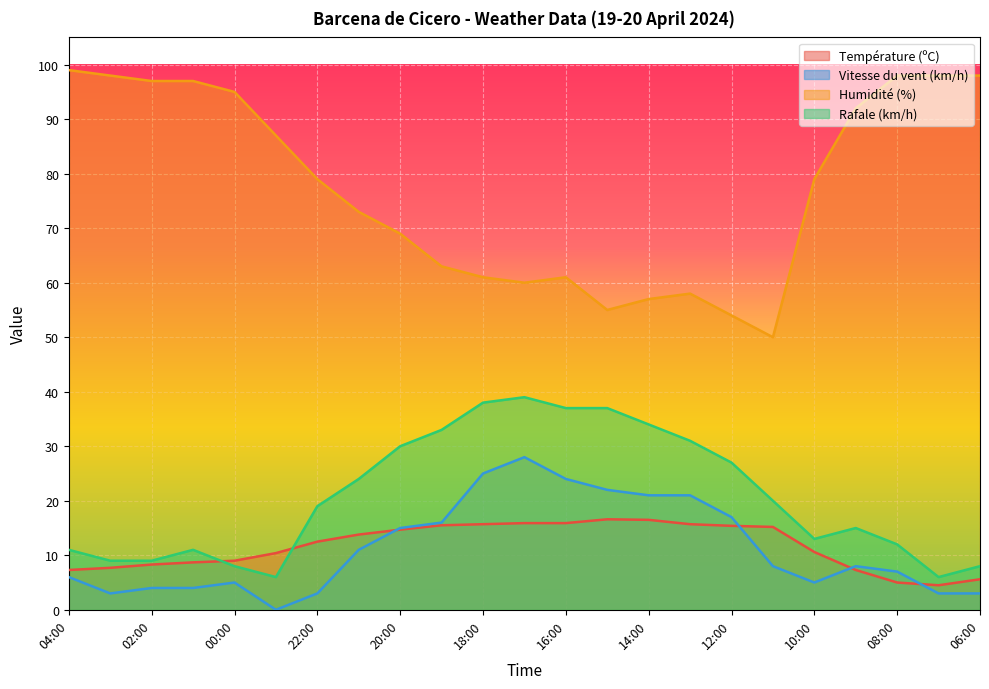

What is the label of the 10th point from the right?

15:00